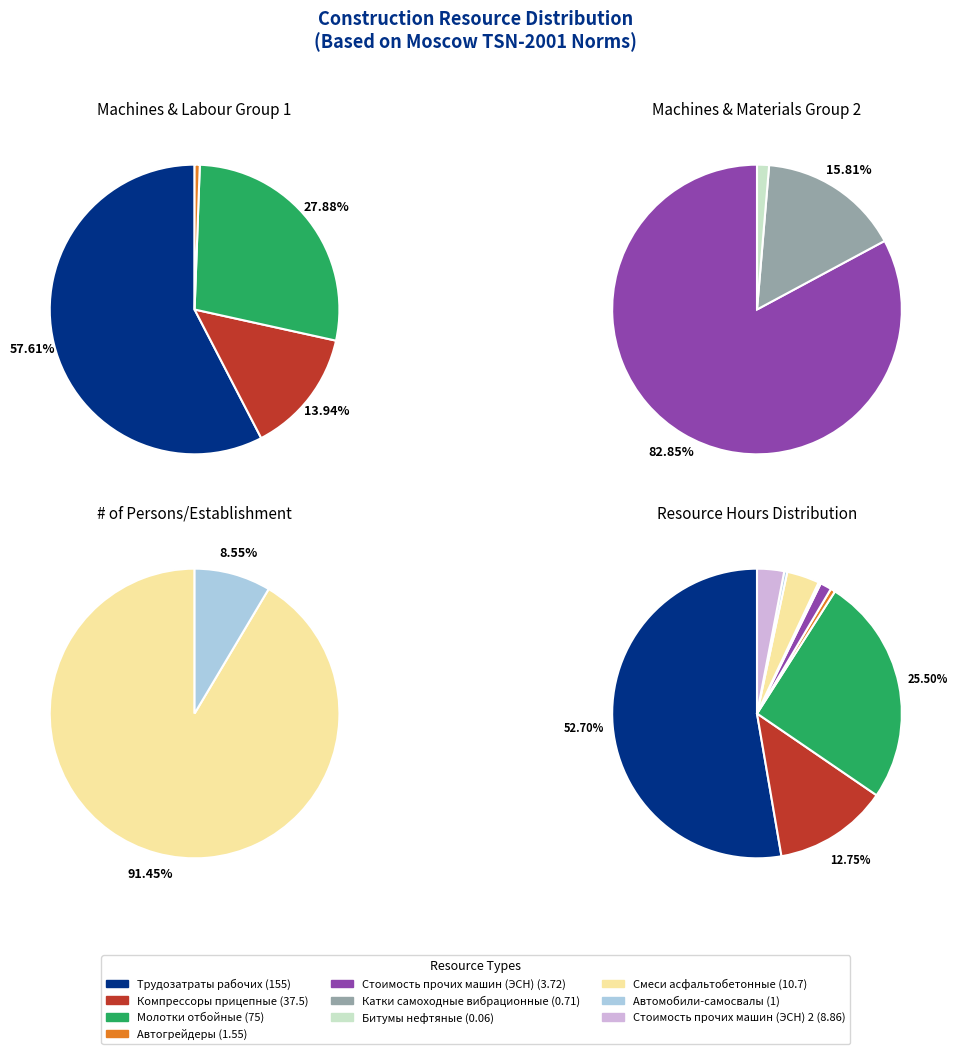

Is there a majority slice in this chart?

Yes